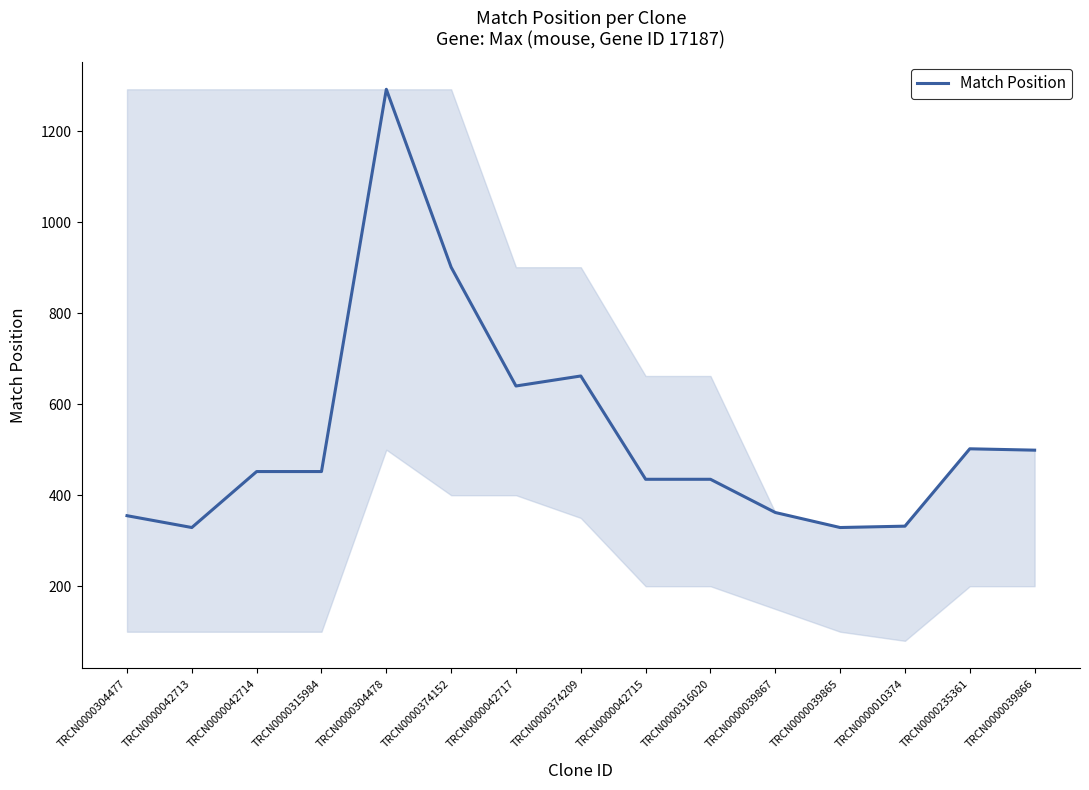

Which label corresponds to the largest value in the chart?

TRCN0000304478